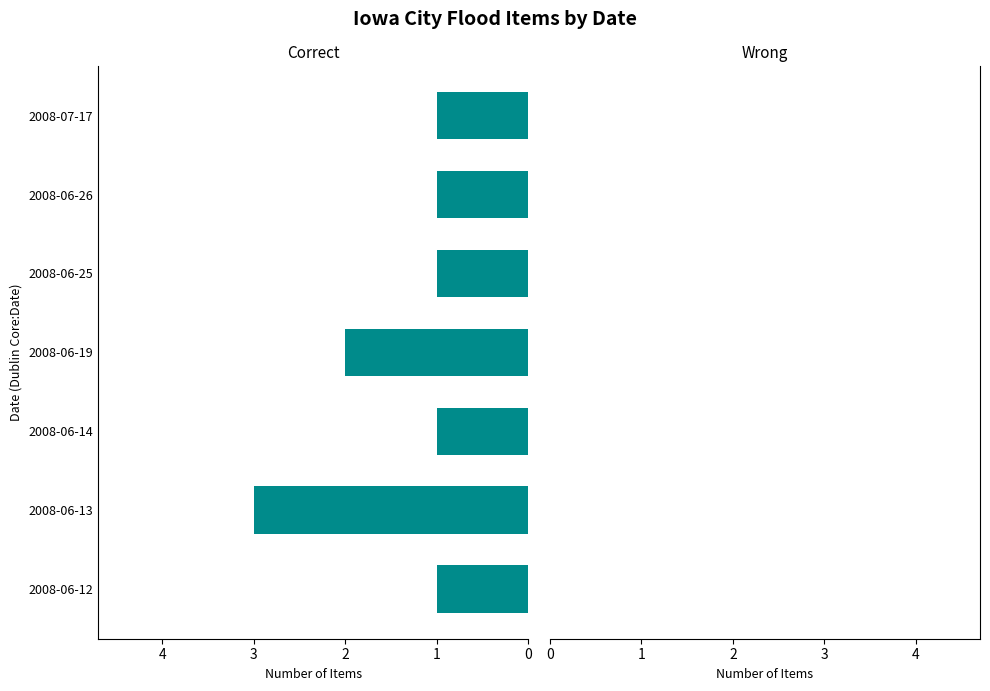

What is the ratio of the value at 2008-06-19 to the value at 2008-06-25?

2.0